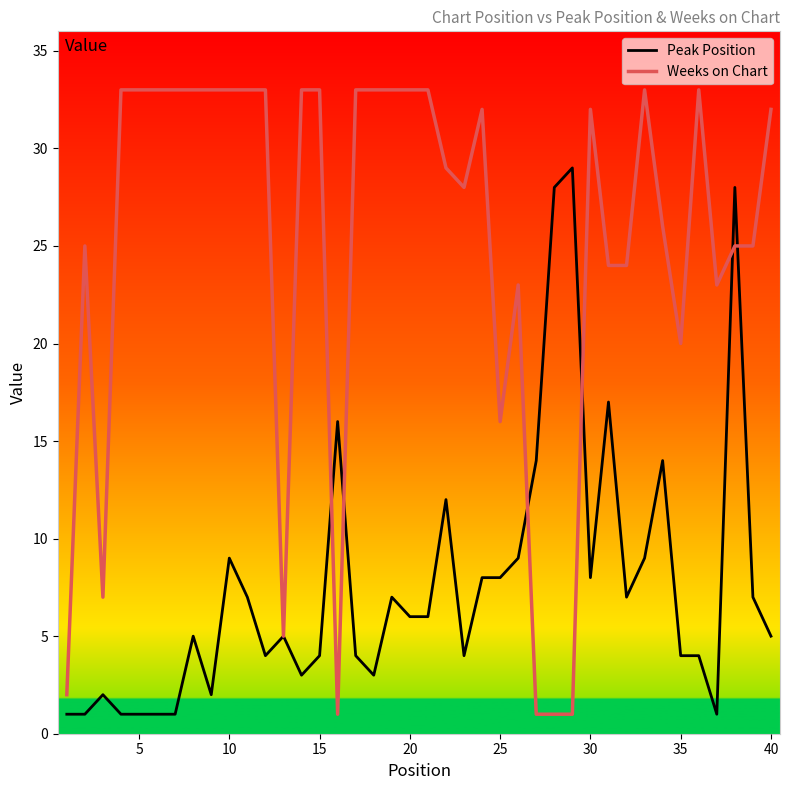

List the series in order of their peak value, highest first.

Weeks on Chart, Peak Position